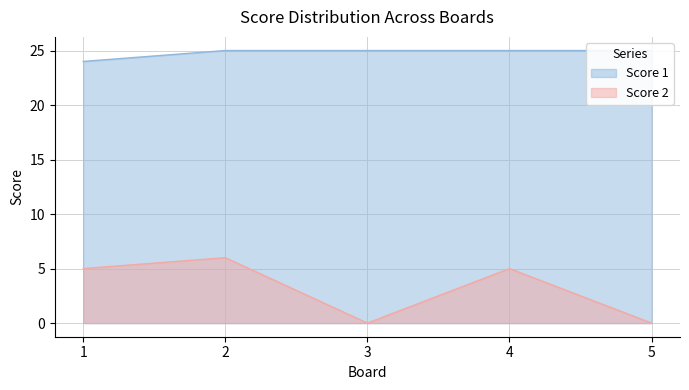

True or false: Score 1 and Score 2 cross at least once.

False